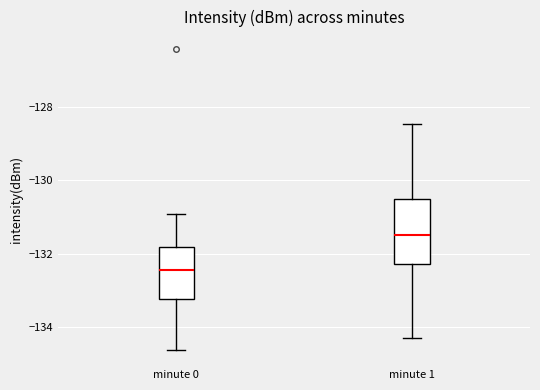

Where does the lower whisker of the box for minute 0 end on the y-axis? The values are not printed on the chart, so give them approximately, as read against the axis.

-134.6